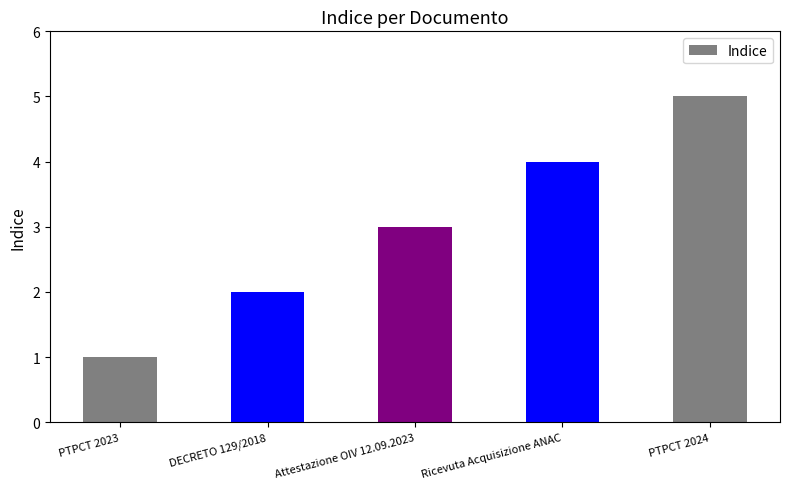

The value at Ricevuta Acquisizione ANAC is 6. True or false?

False